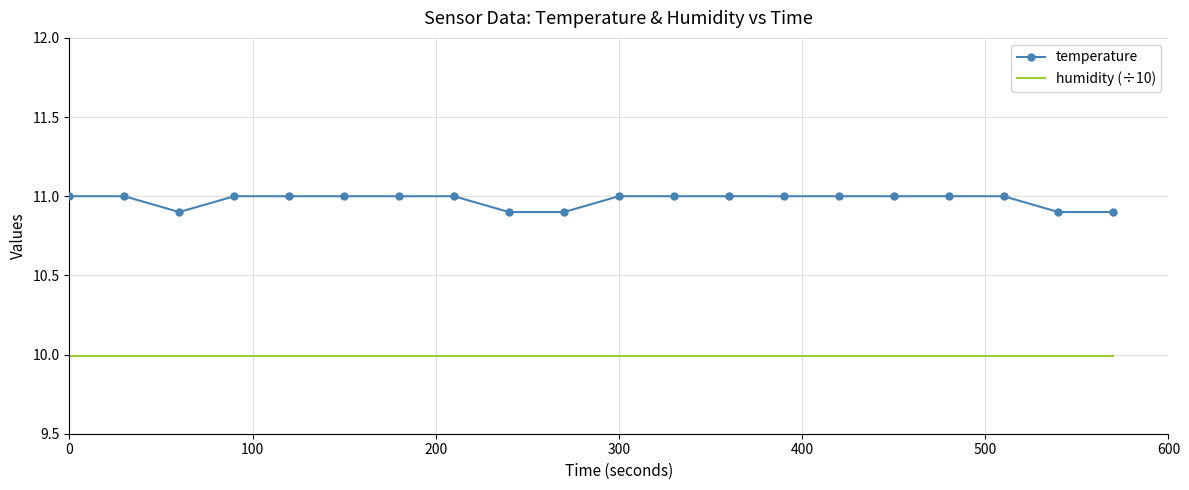

Which series has the largest range (max minus min)?

temperature